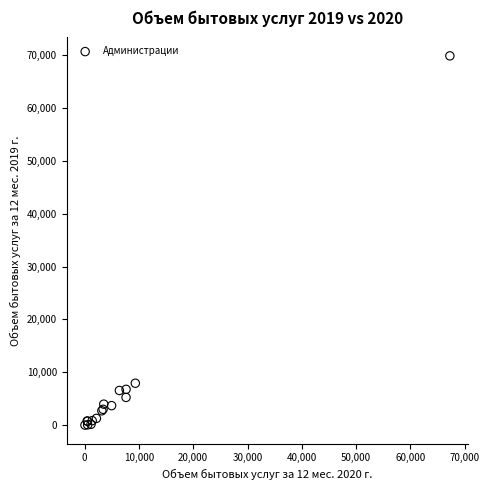

What Y value in the scatter plot is closest to 34949?

7923.0